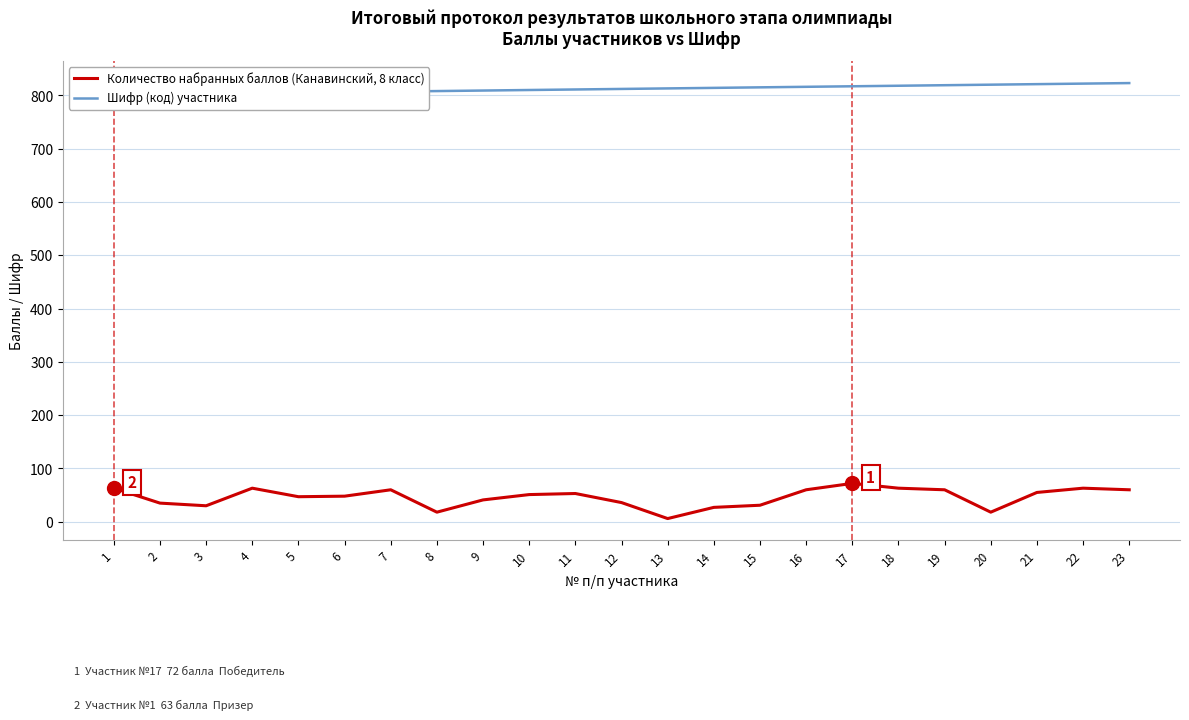

What are all the series names shown in the legend?

Количество набранных баллов (Канавинский, 8 класс), Шифр (код) участника